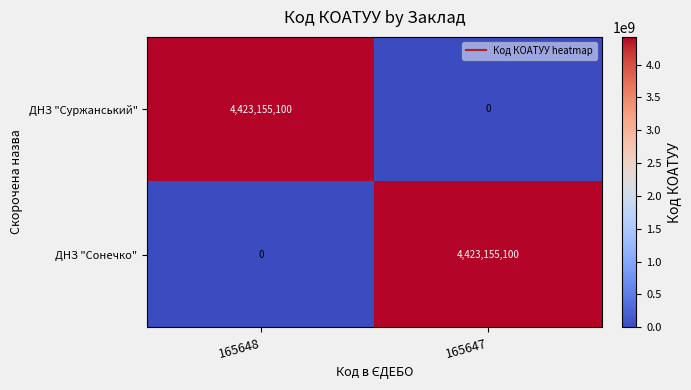

What is the difference between the highest and lowest values at 165647?

4423155100